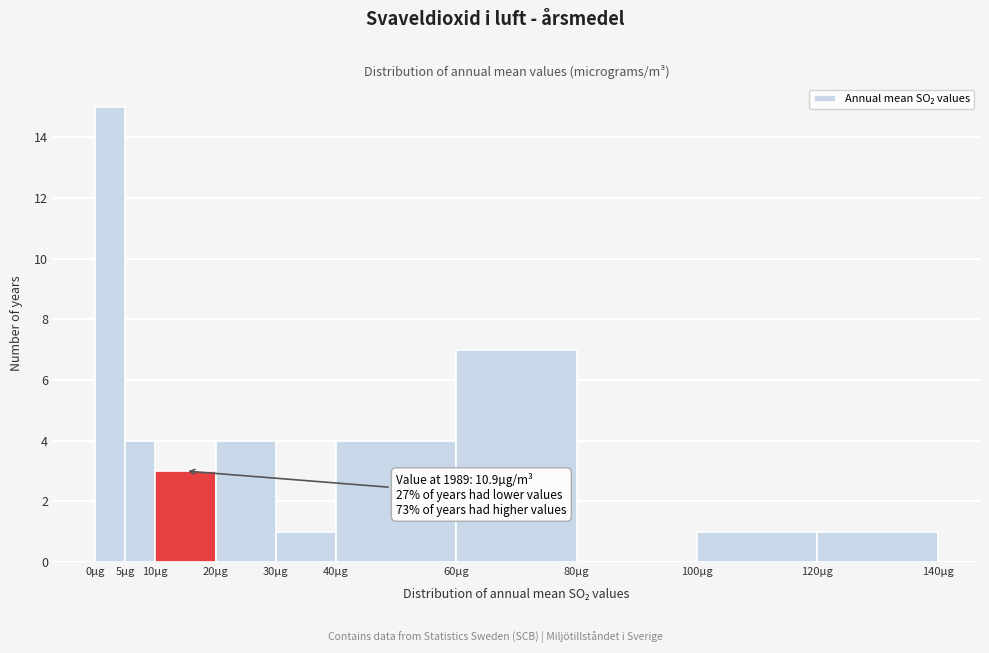

Which range on the x-axis has the tallest bar?

0 to 5